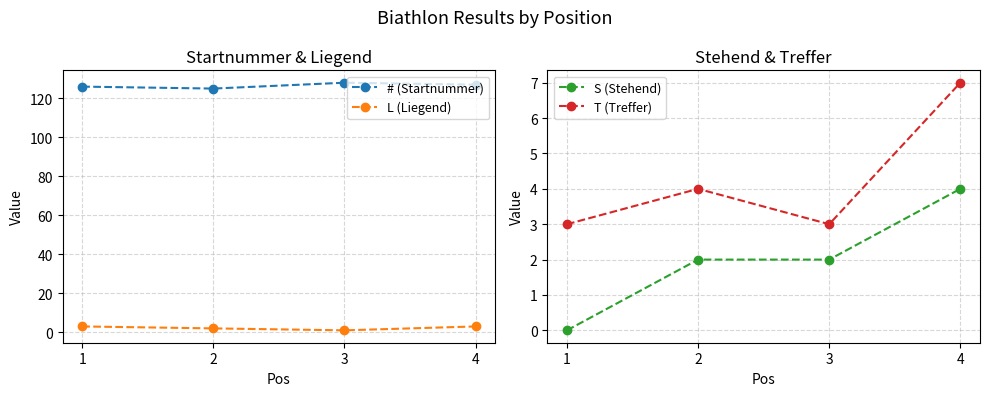

What is the value of the L (Liegend) point at the 2nd from the left?

2